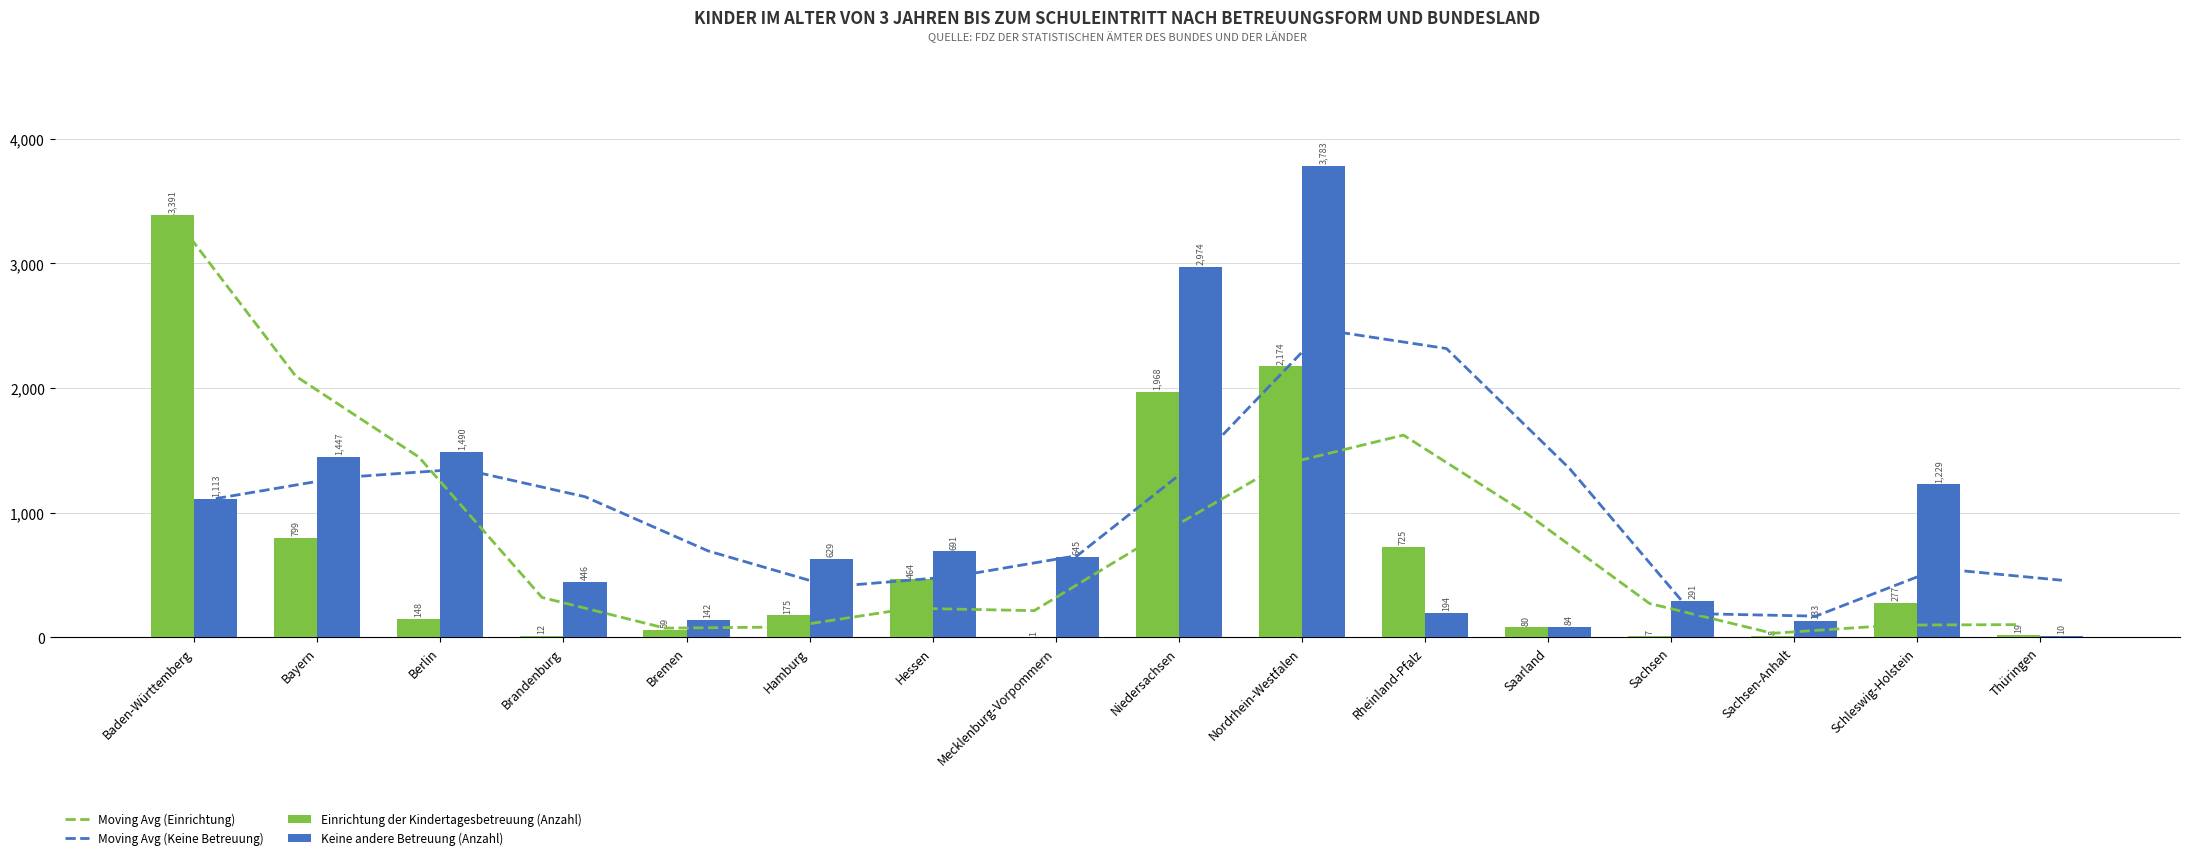

How many data points in Moving Avg (Keine Betreuung) are less than 1113?

8